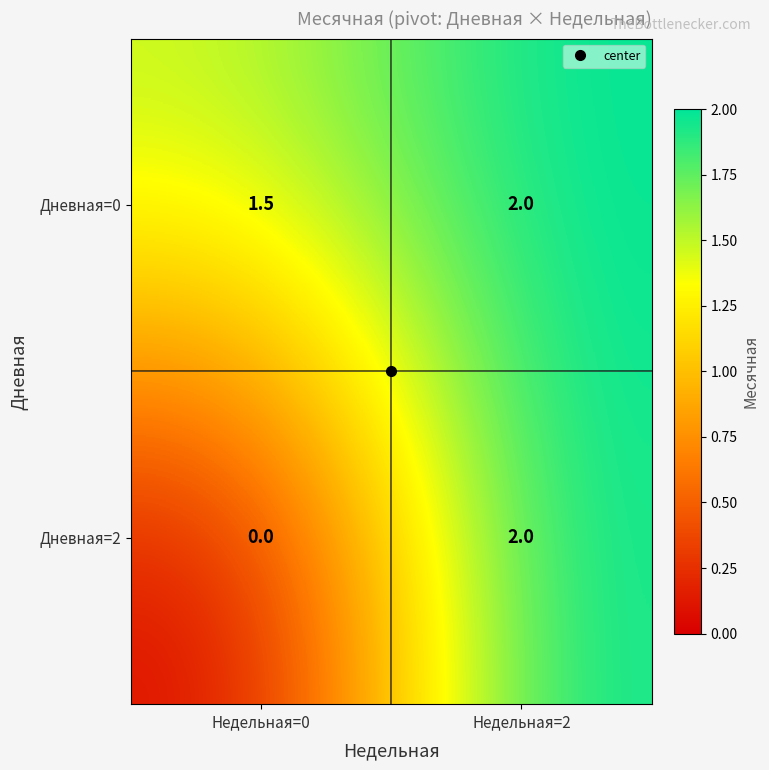

At which category is the sum across all series the highest?

Недельная=2